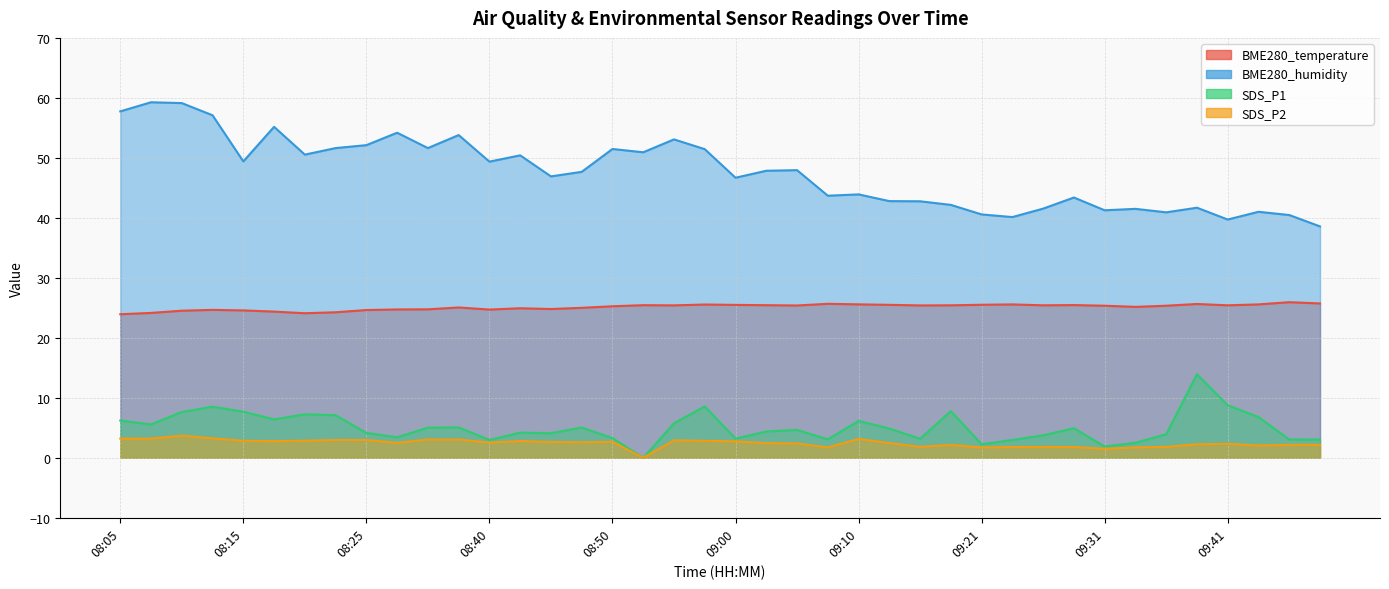

How many data points in SDS_P2 are less than 2?

10